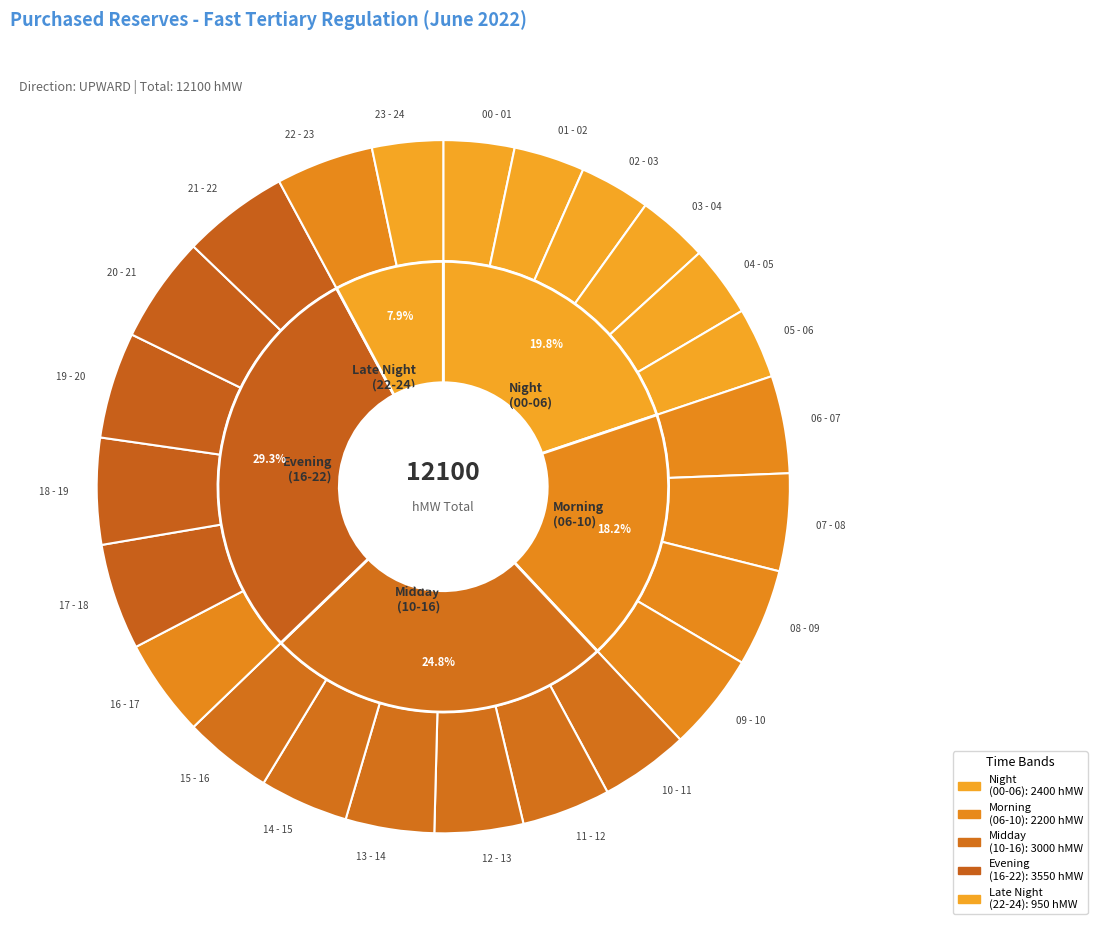

To the nearest percent, what is the combined percentage of 22 - 23 and 15 - 16?

9%